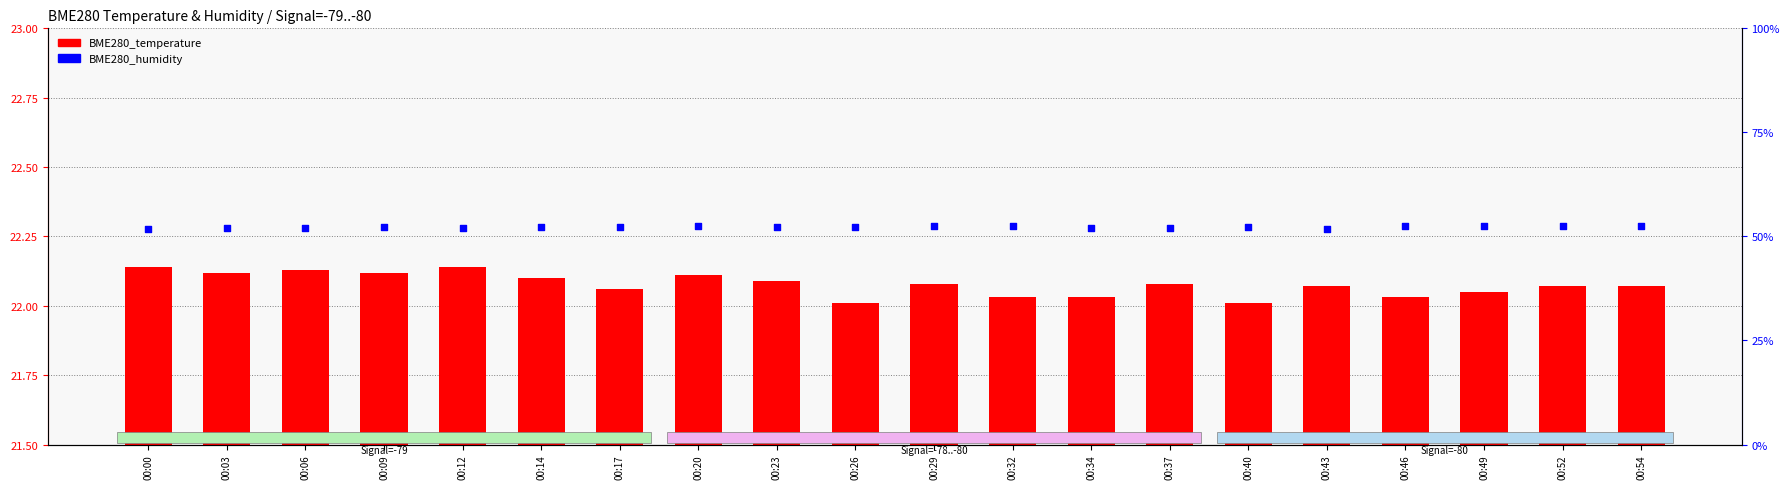

At how many categories does at least one series exceed 42?

20